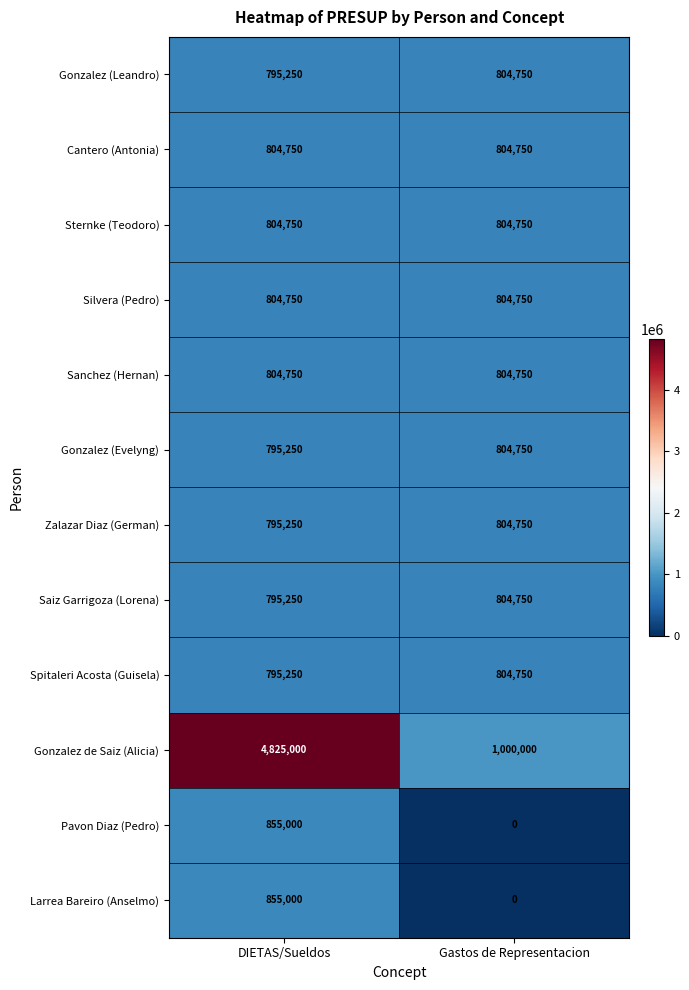

The value of Sanchez (Hernan) at DIETAS/Sueldos is 804750. True or false?

True